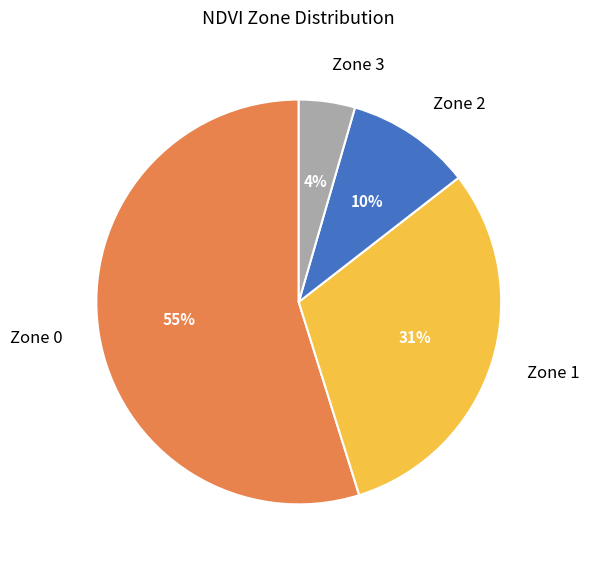

Combined, do Zone 0 and Zone 3 account for over 50%?

Yes